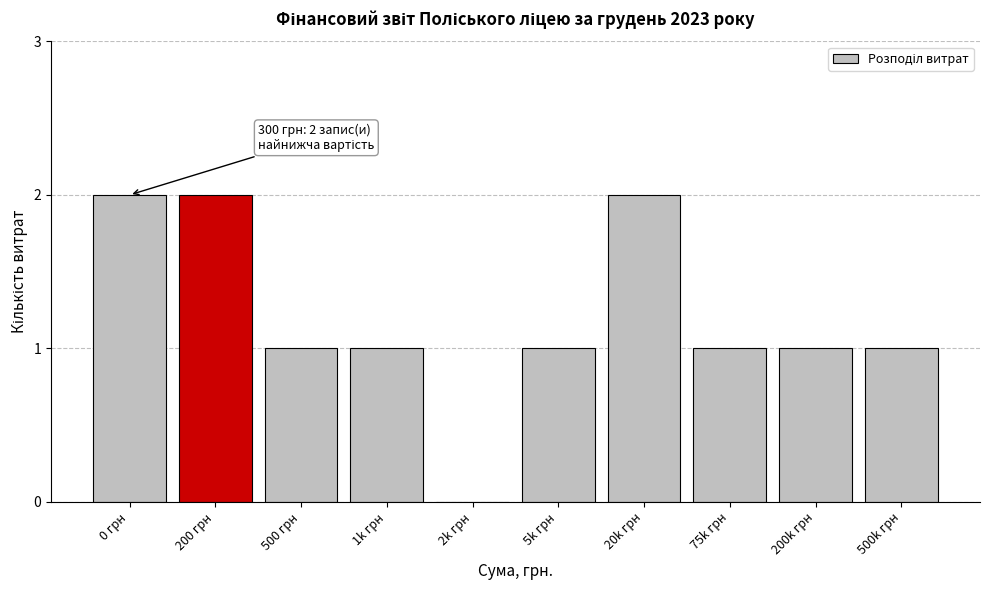

Reading left to right, list all the values displayed in this chart.

0 грн=2	200 грн=2	500 грн=1	1k грн=1	2k грн=0	5k грн=1	20k грн=2	75k грн=1	200k грн=1	500k грн=1